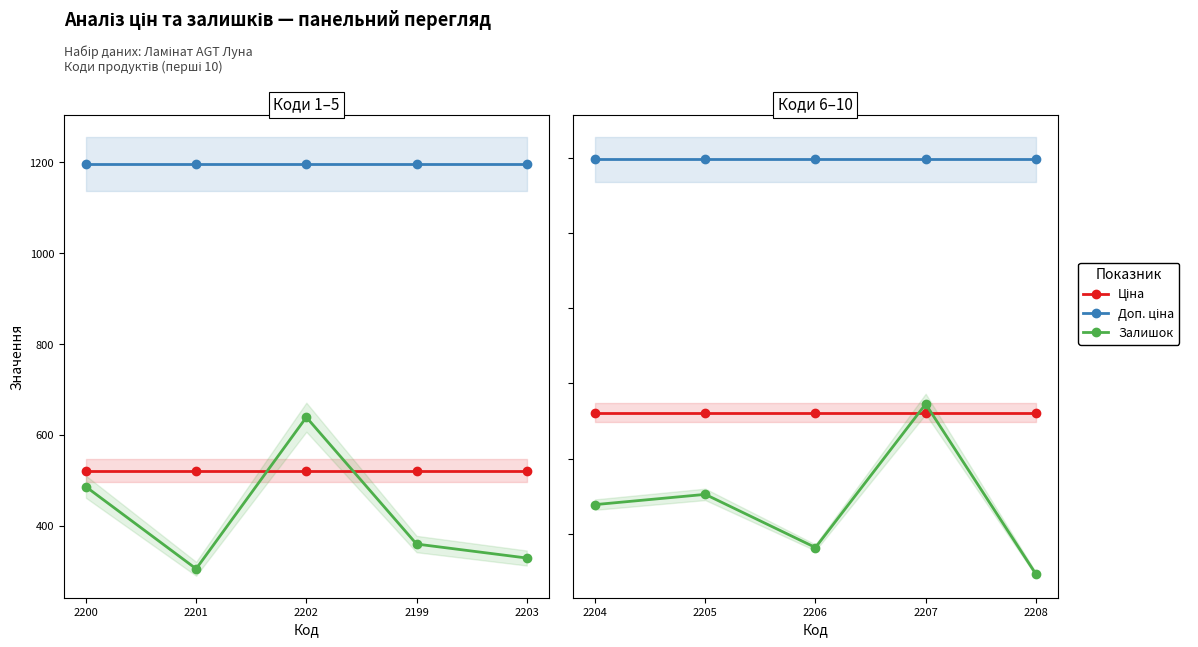

Between 2204 and 2207, which is larger?

2204